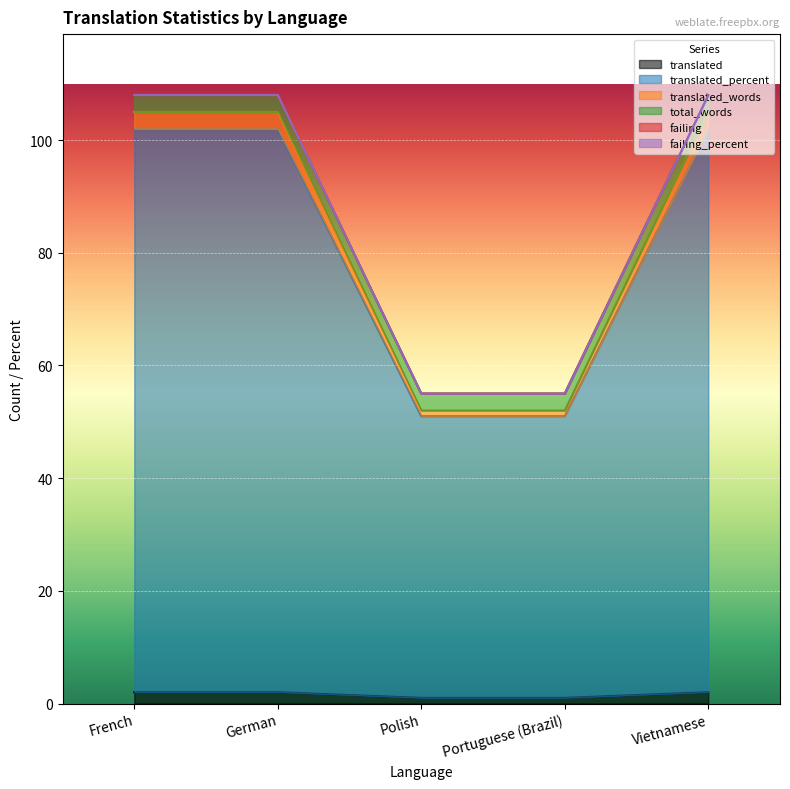

List the labels in order of translated_percent value, smallest first.

Polish, Portuguese (Brazil), French, German, Vietnamese